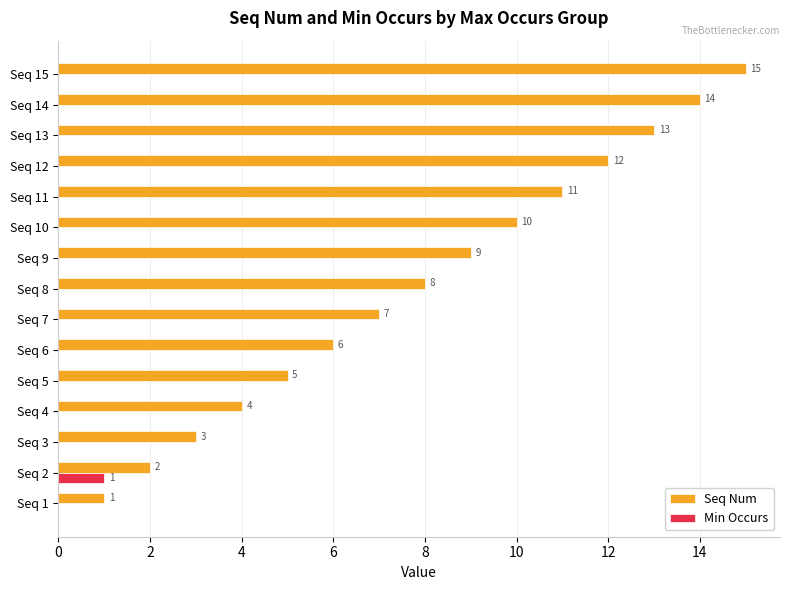

Which series has the widest spread of values?

Seq Num